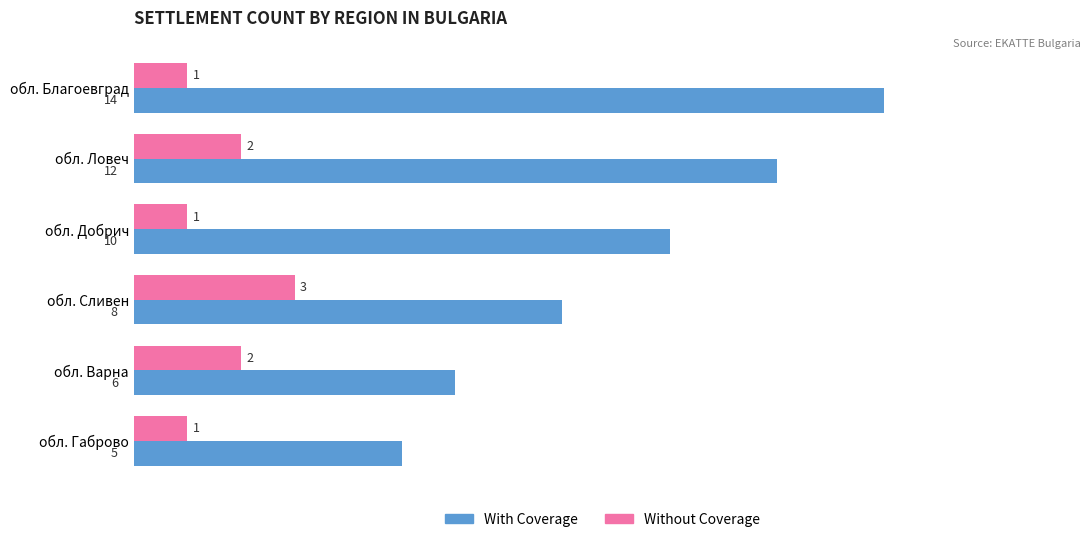

How many With Coverage values are between 6 and 12?

4